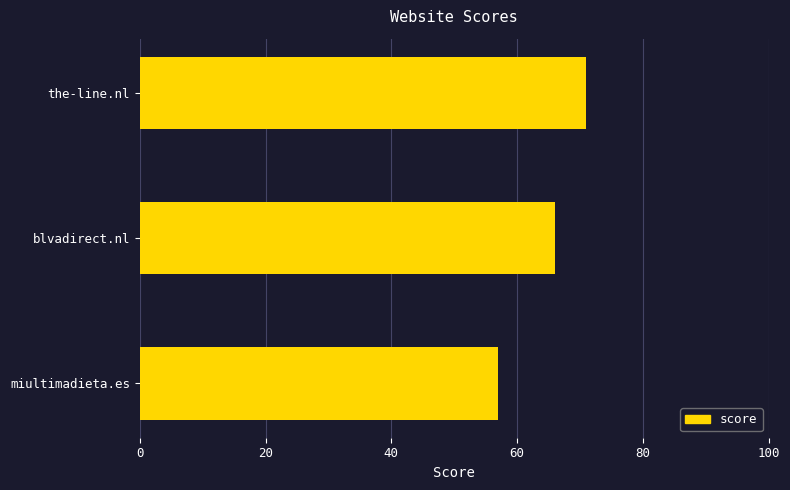

True or false: the data shows 71 at the-line.nl.

True